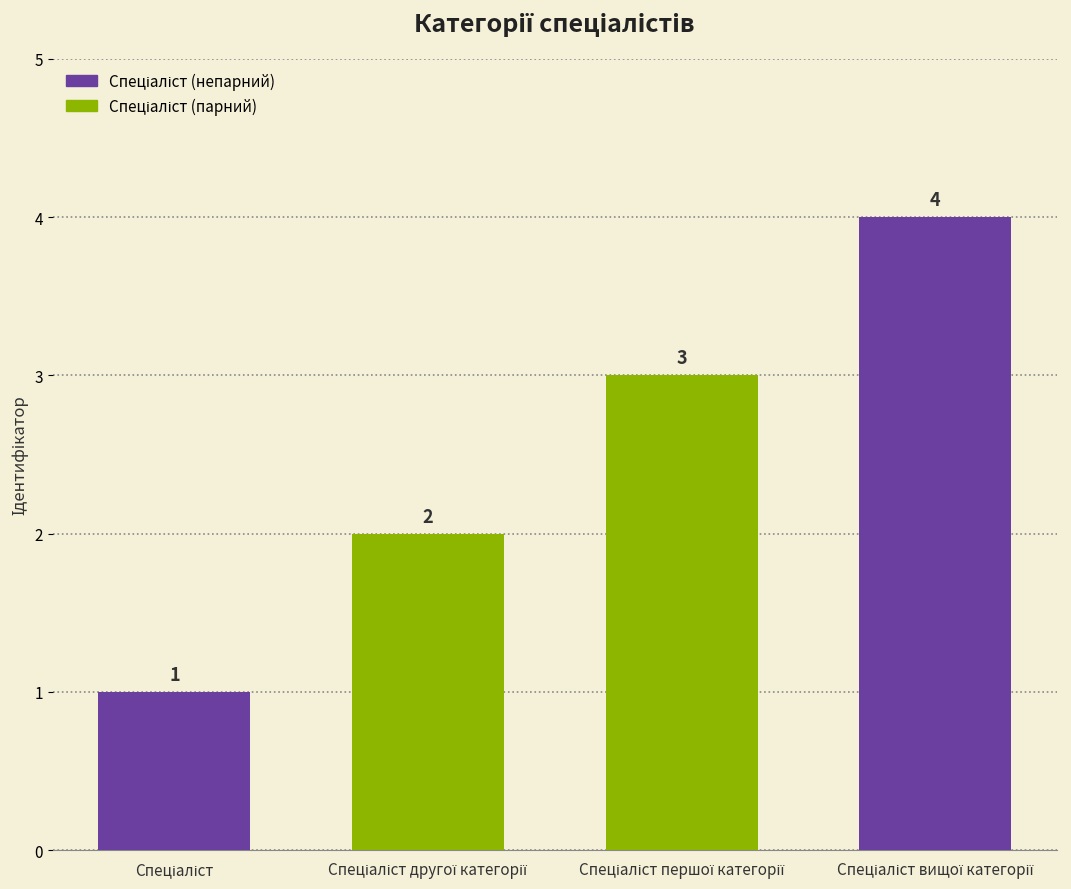

What is the sum of all values?

10